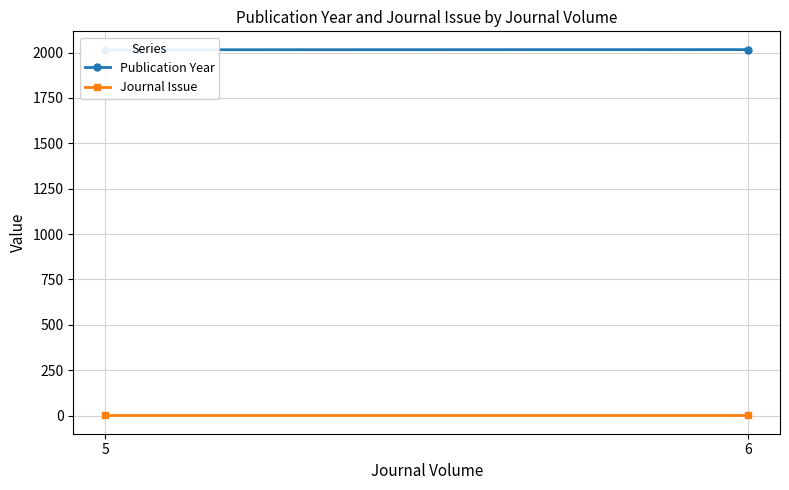

What are all the series names shown in the legend?

Publication Year, Journal Issue